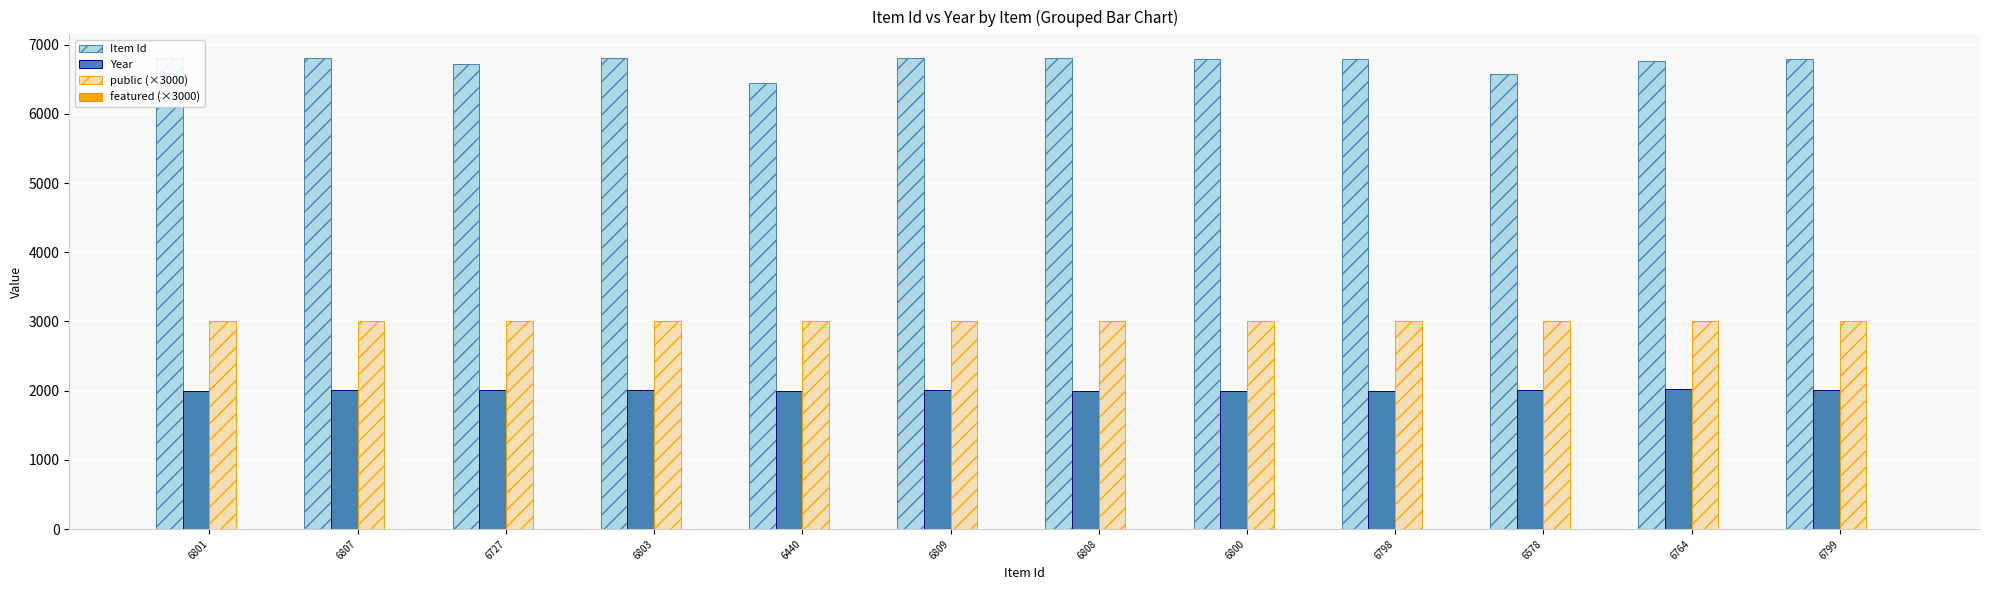

List the series in order of their peak value, lowest first.

Year, public (×3000), Item Id